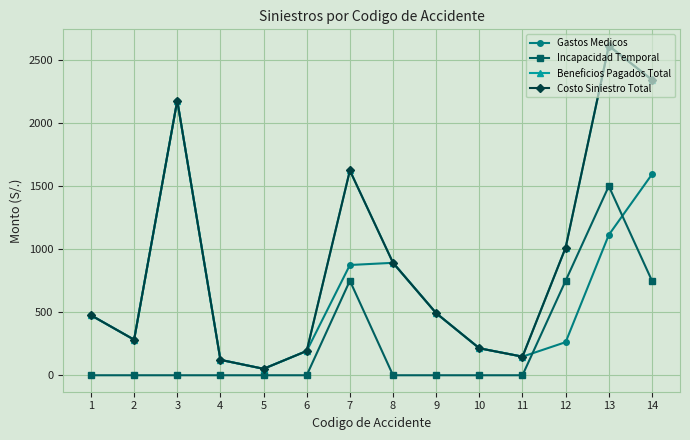

Does the chart display data point markers on the line(s)?

Yes